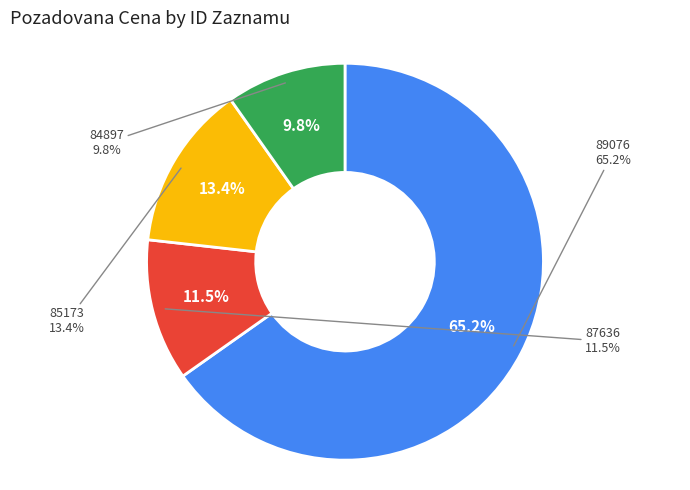

To the nearest percent, what portion does 87636 represent?

12%